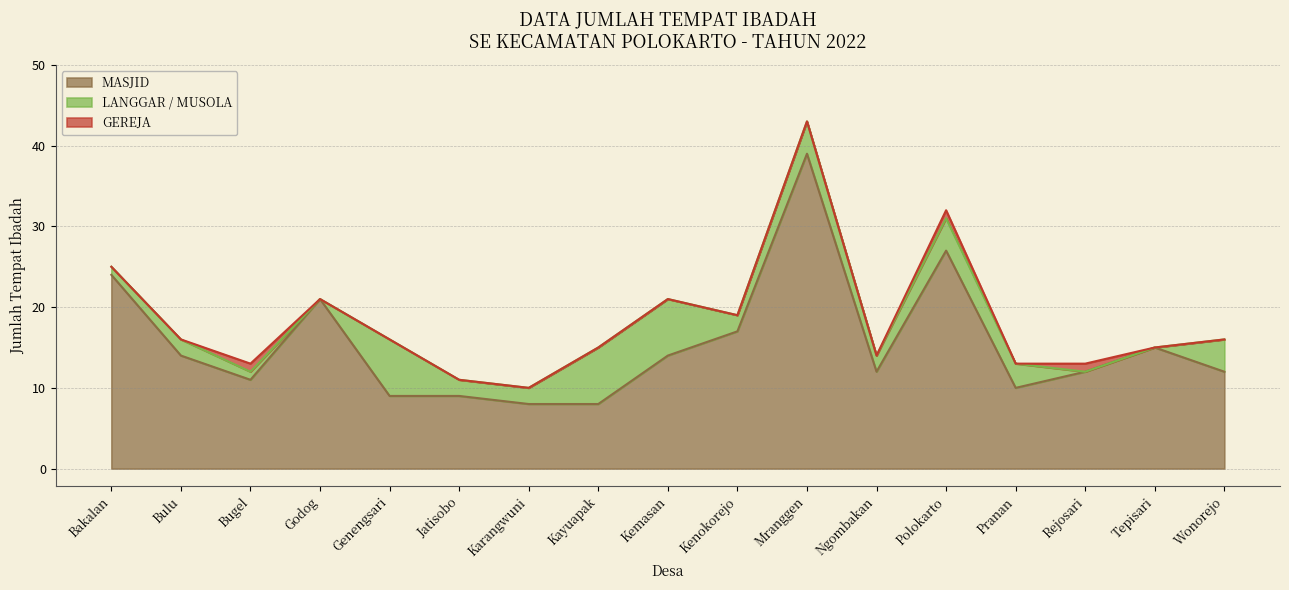

Which category has the lowest value in the MASJID series?

Karangwuni